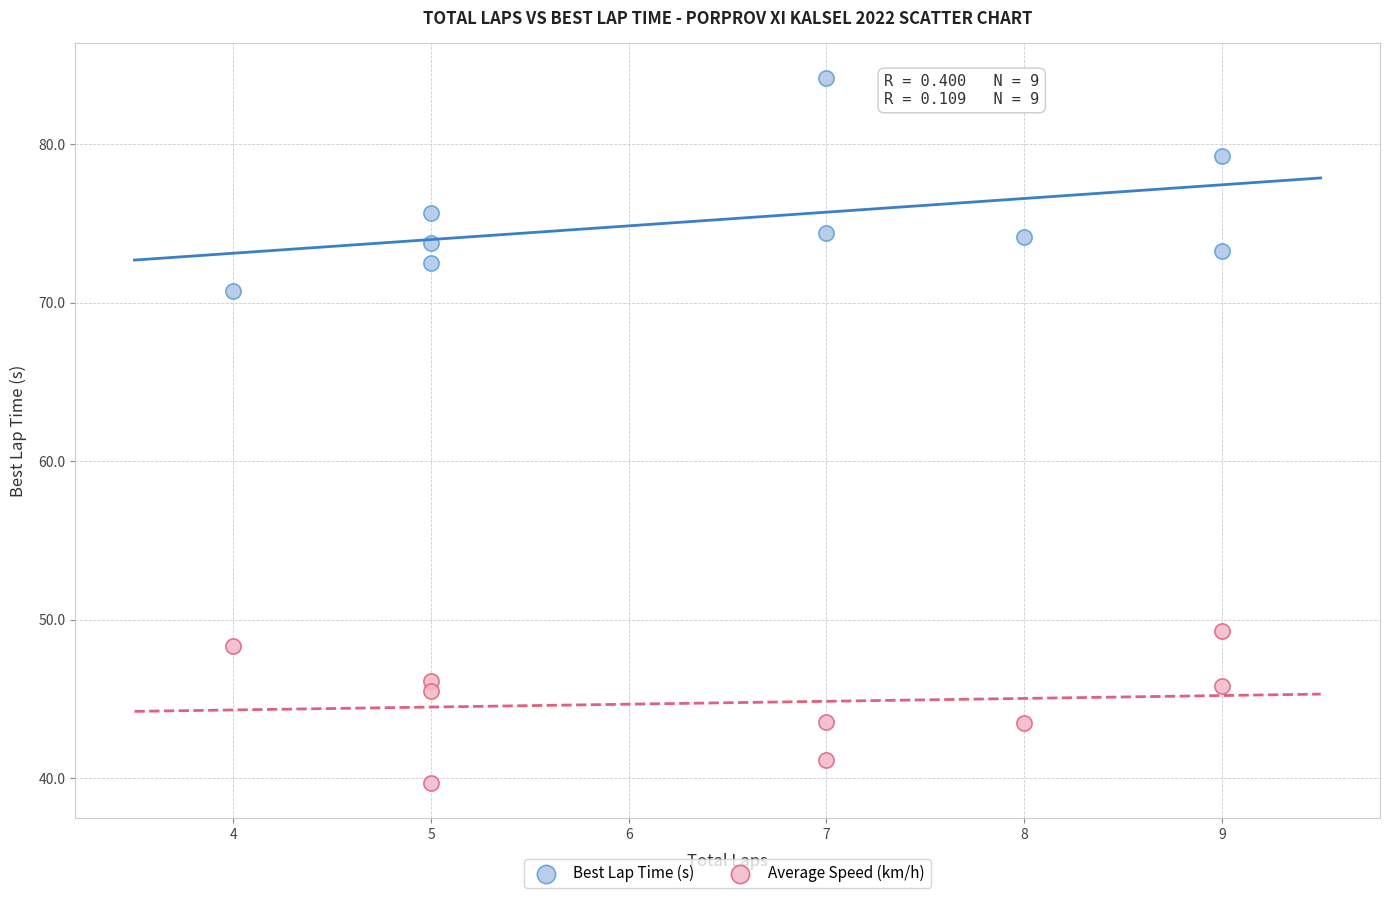

Which series has the largest Y range (max minus min)?

Best Lap Time (s)